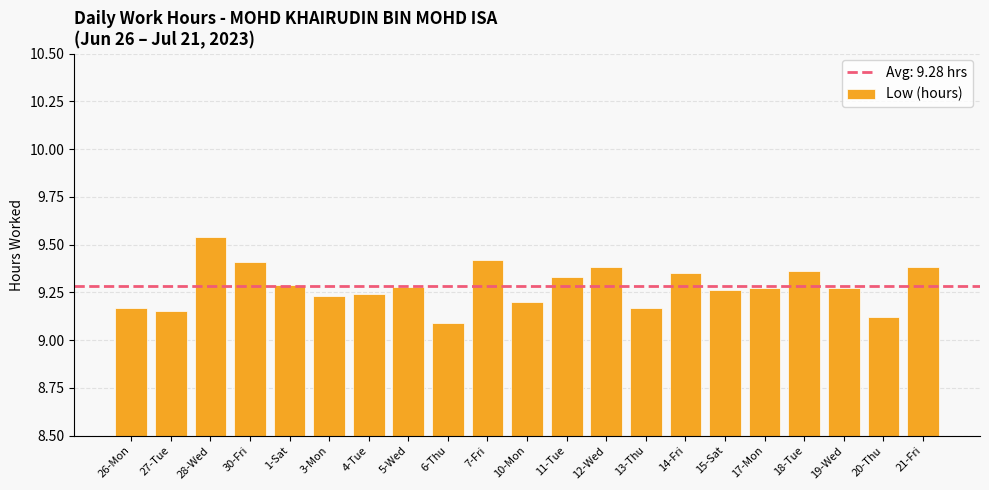

The chart shows a value of 9.2 at 13-Thu. True or false?

True